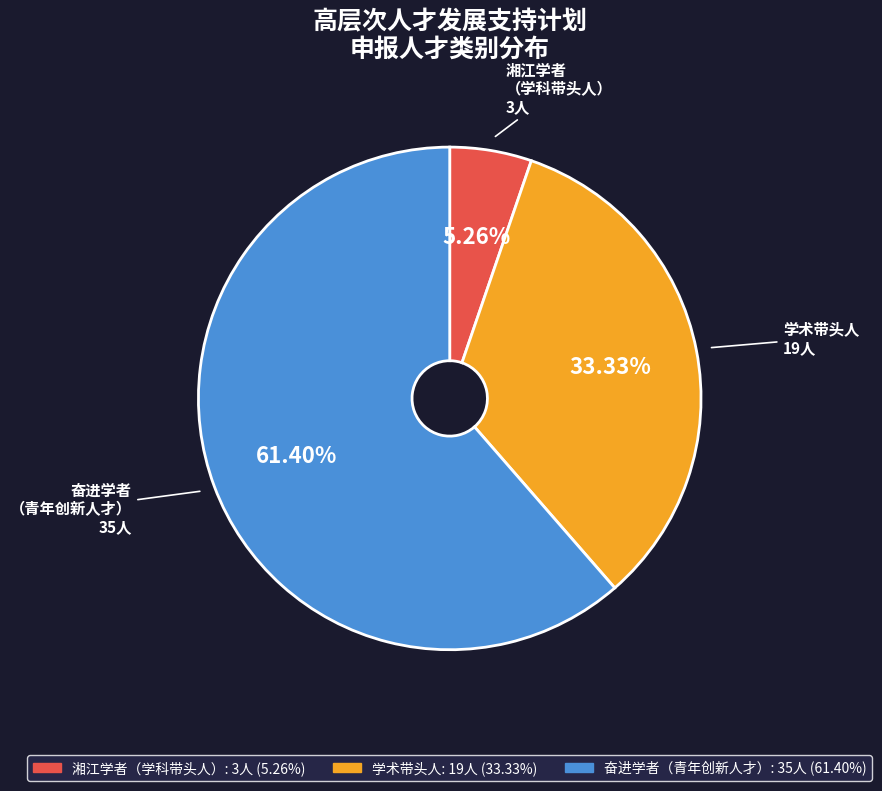

Is the sum of 奋进学者 and 湘江学者 greater than half?

Yes